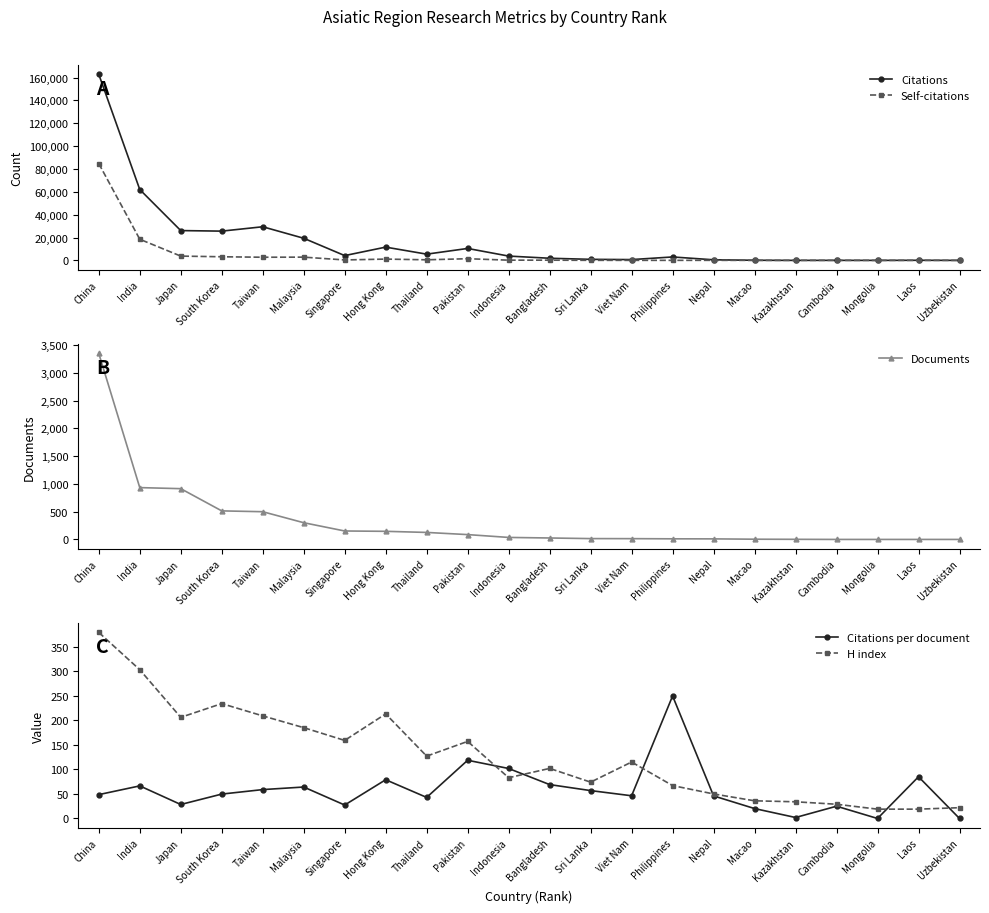

The Citations per document series shows 101.8 at Indonesia. True or false?

True